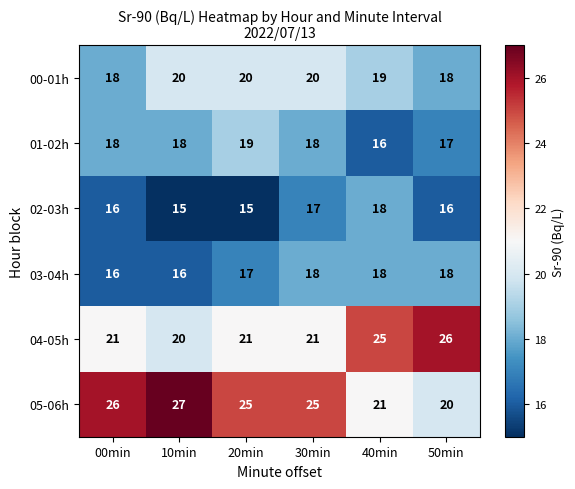

Which series has the widest spread of values?

05-06h